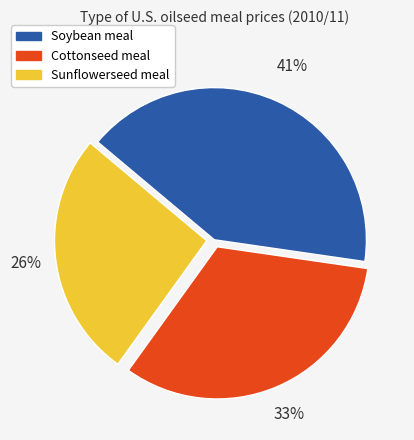

How many segments does this pie chart have?

3